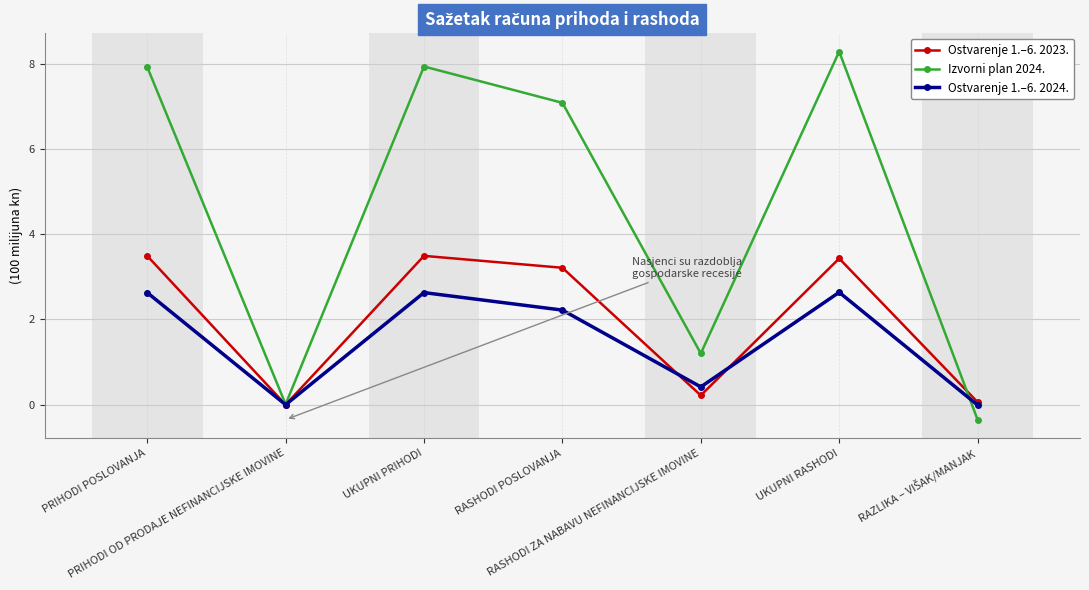

What is the average value of the Ostvarenje 1.–6. 2023. series?

198650965.6